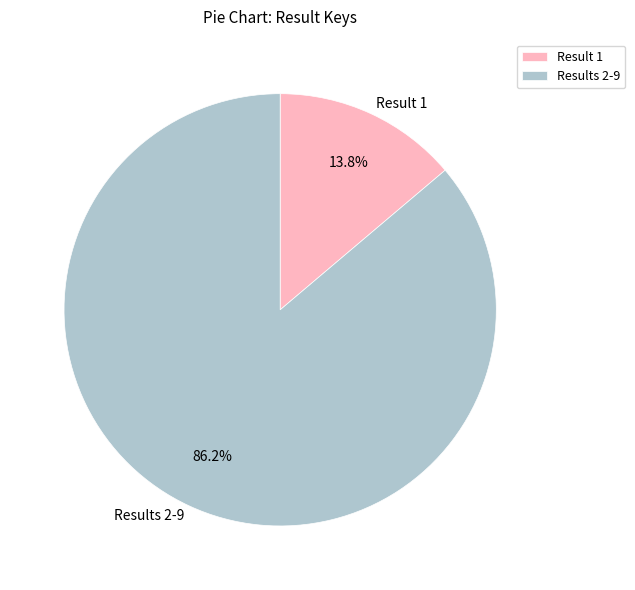

Count the number of slices in the pie.

2